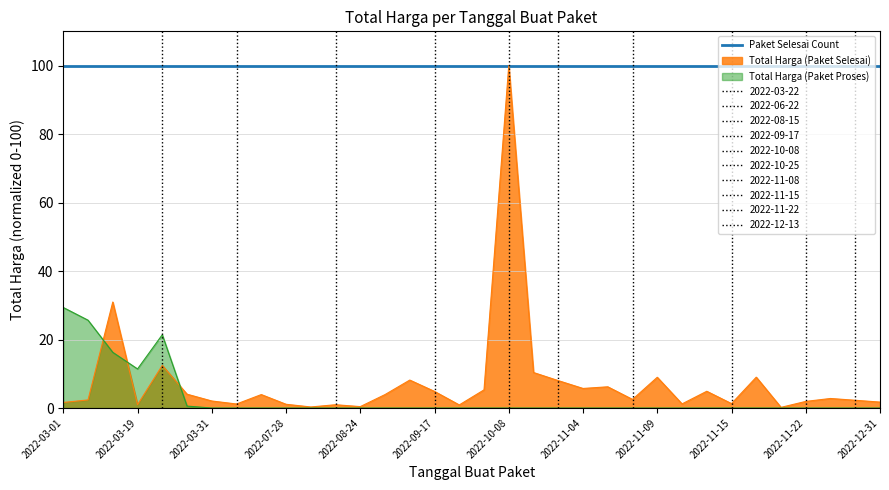

Which has a higher value, 2022-03-08 or 2022-11-21?

2022-03-08